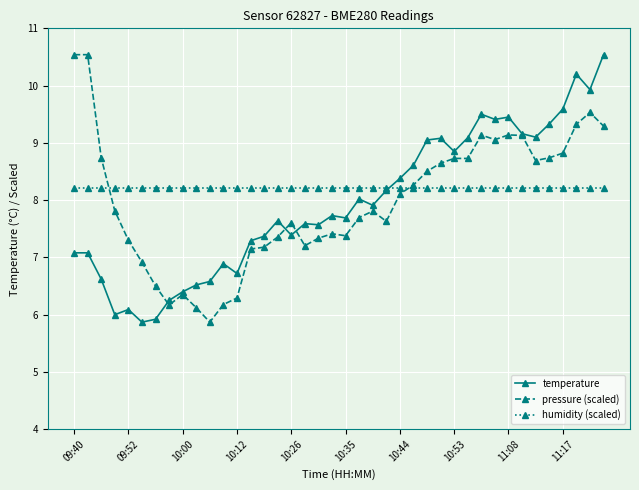

What is the maximum value shown in the chart?

10.5